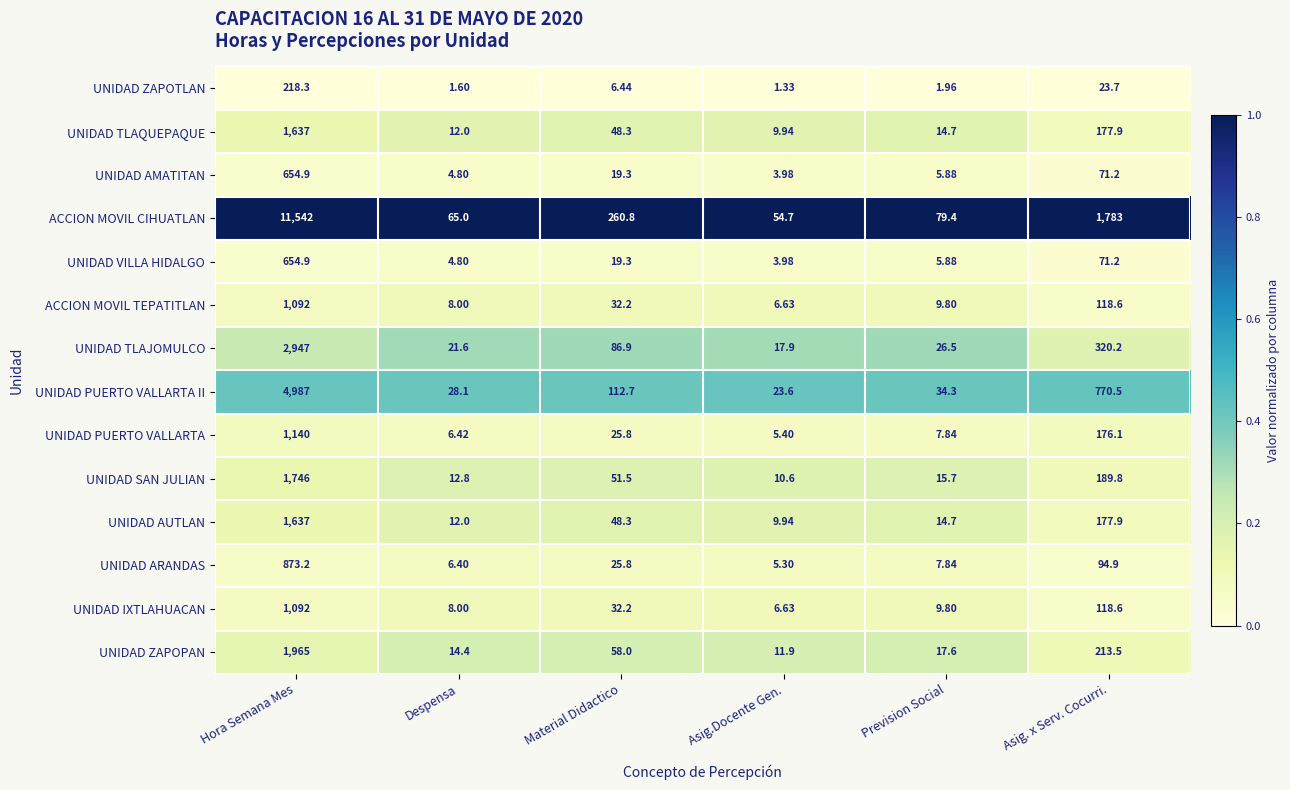

At which label does UNIDAD IXTLAHUACAN first exceed 32?

Hora Semana Mes